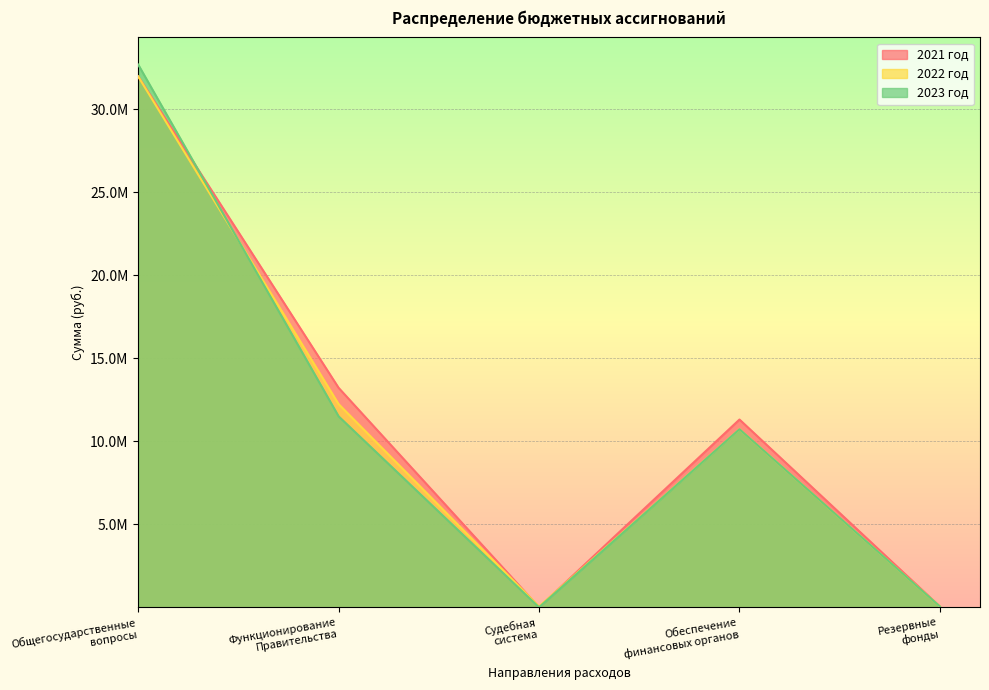

At which label does 2021 год first exceed 11306751?

Общегосударственные вопросы